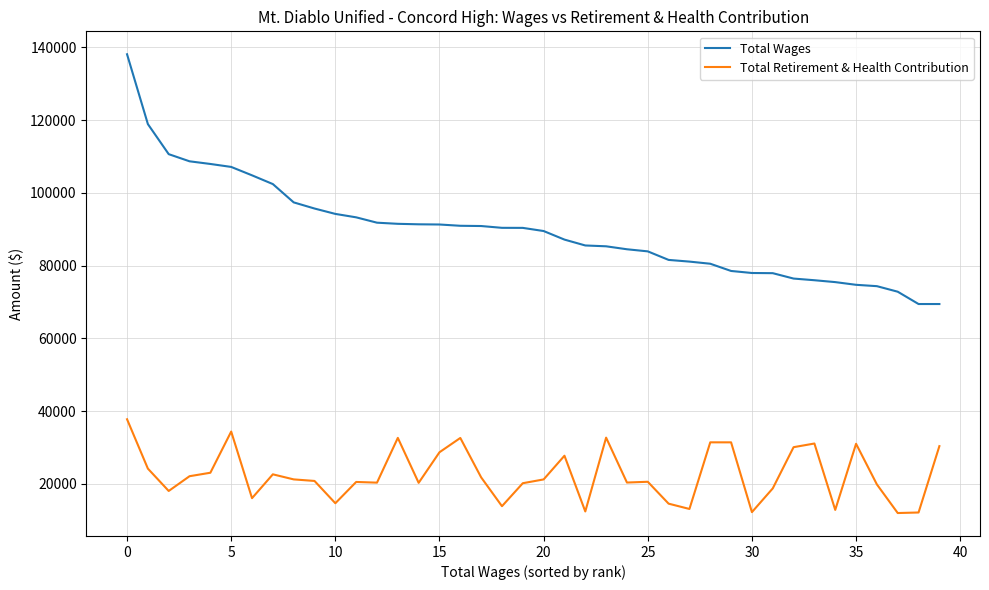

What is the lowest value of the Total Wages series?

69427